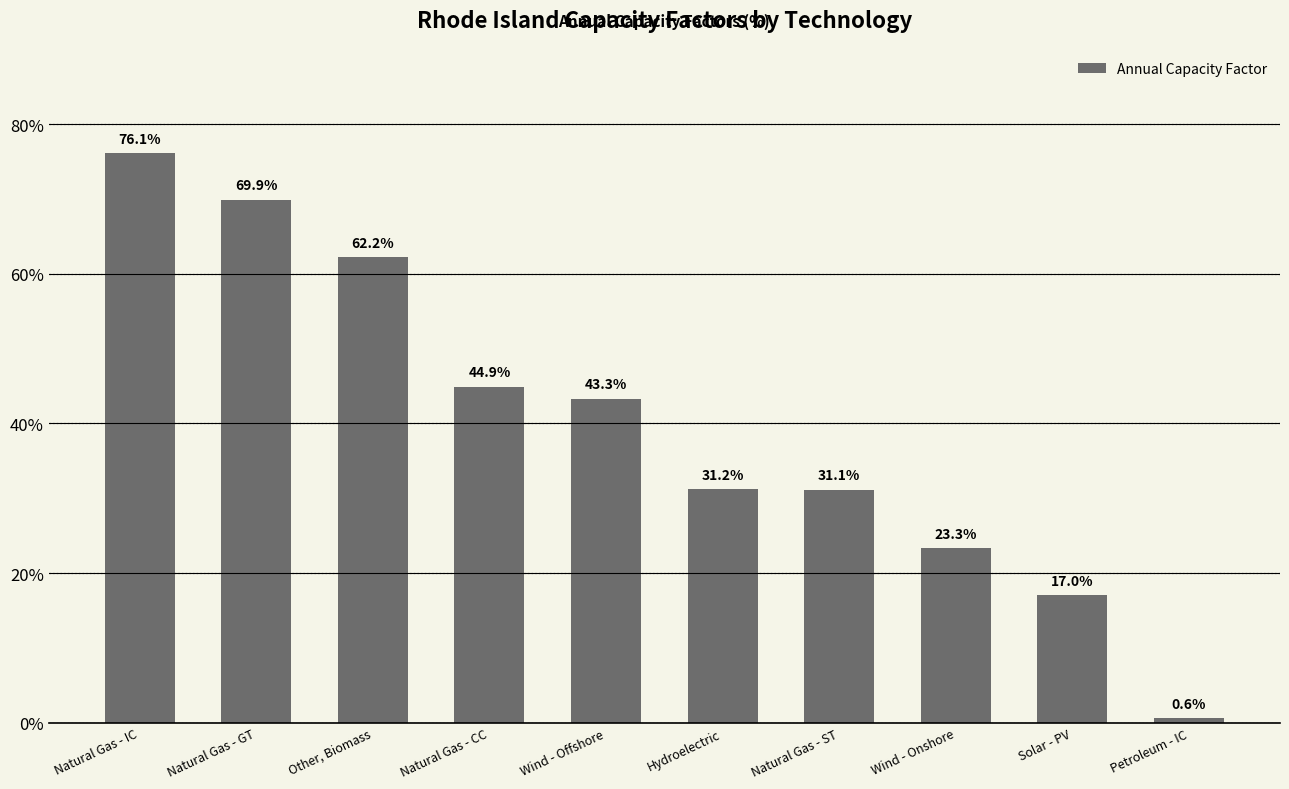

Which label corresponds to the smallest value in the chart?

Petroleum - IC